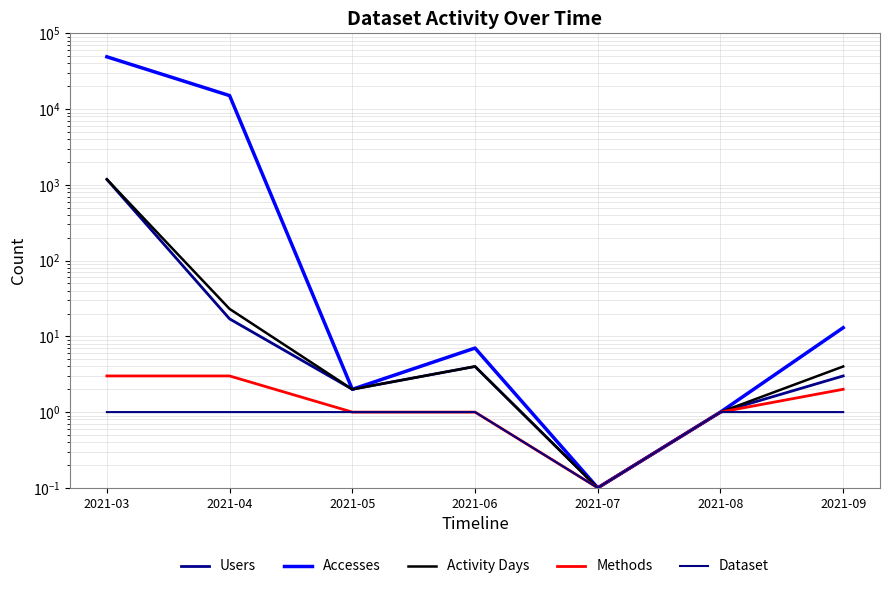

True or false: Accesses and Methods cross at least once.

False